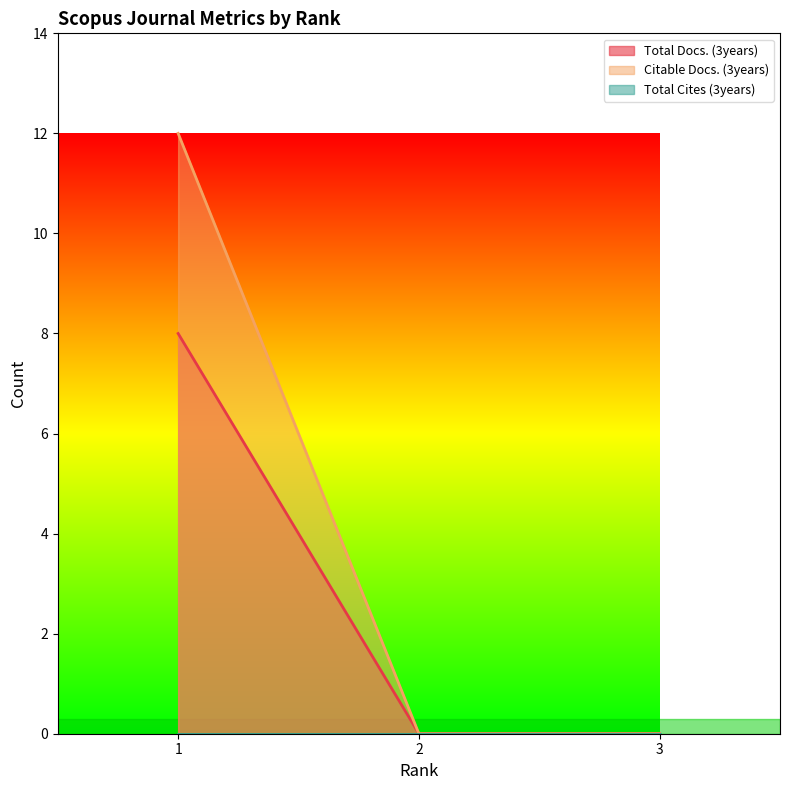

How many lines are shown in the chart?

3